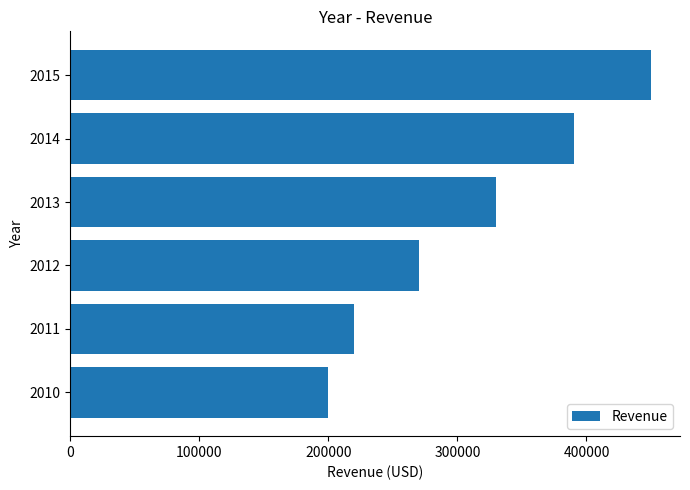

Approximately how many times larger is the value at 2014 compared to 2012?

1.4